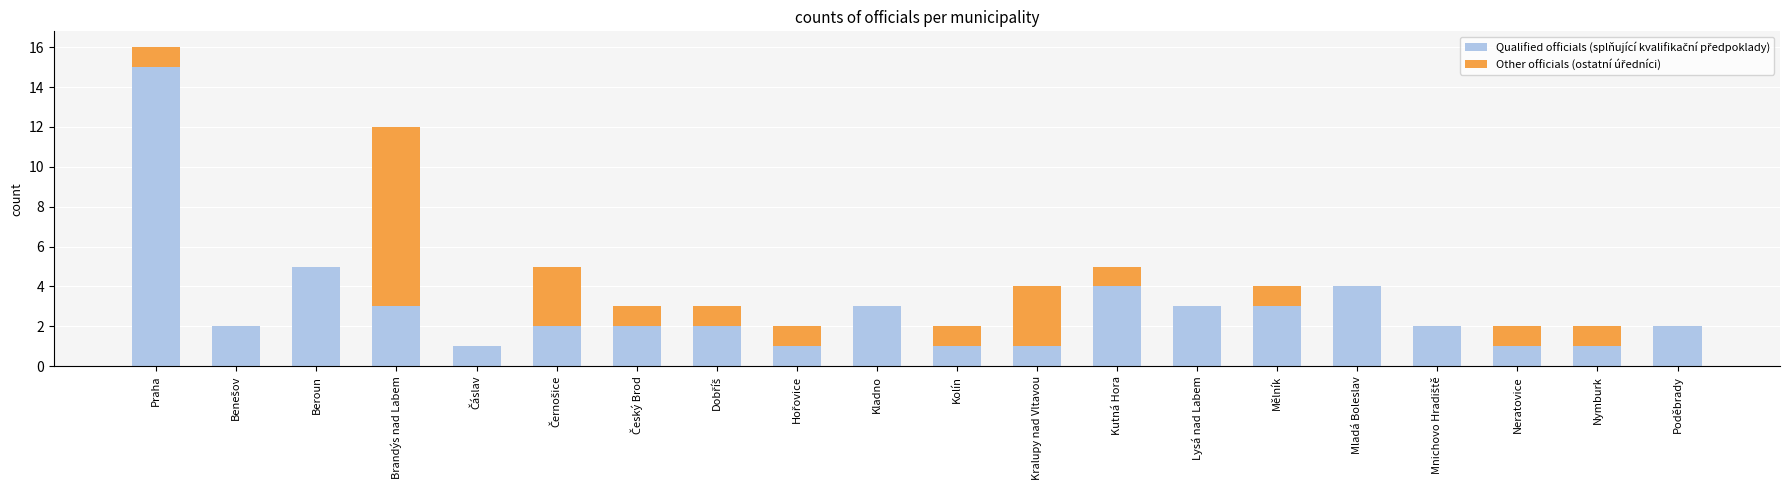

At which category is the sum across all series the highest?

Praha